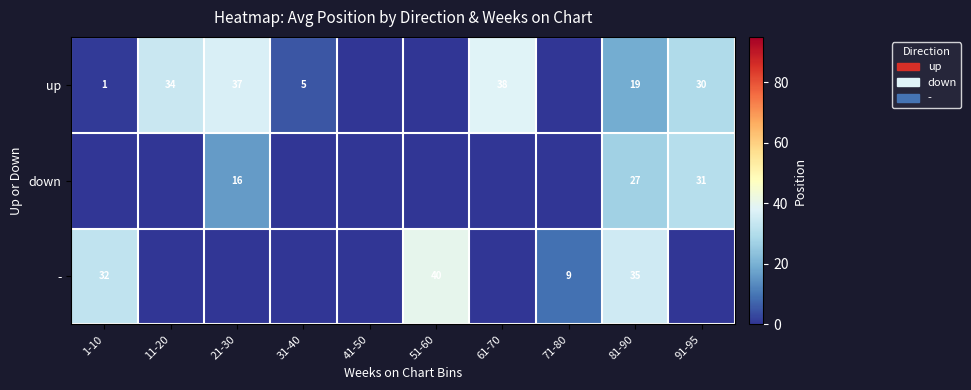

Is it true that - equals 63 at 51-60?

False